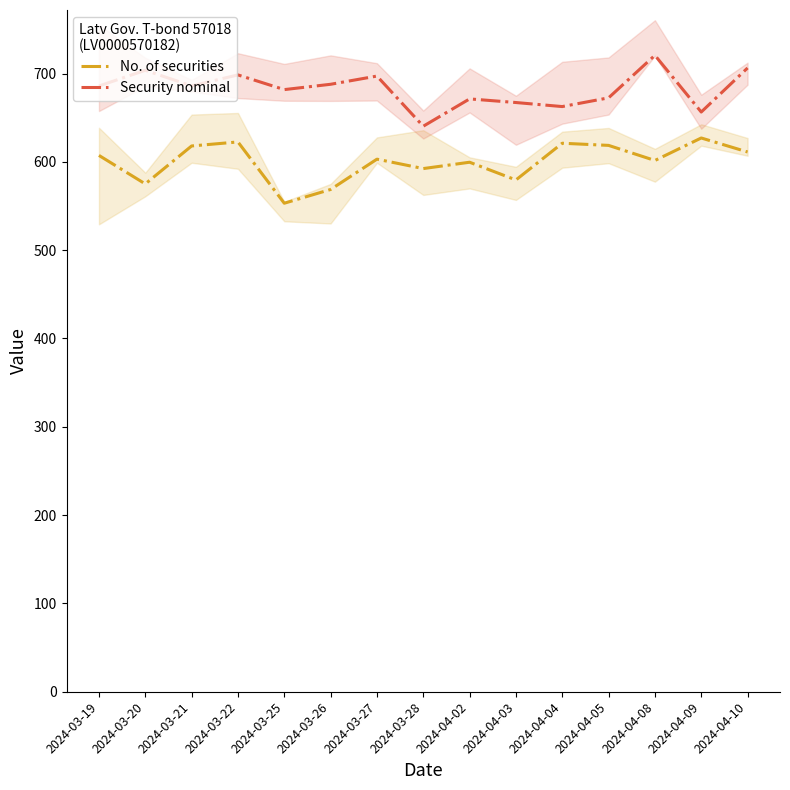

What is the difference between the highest and lowest values at 2024-04-09?

29.4